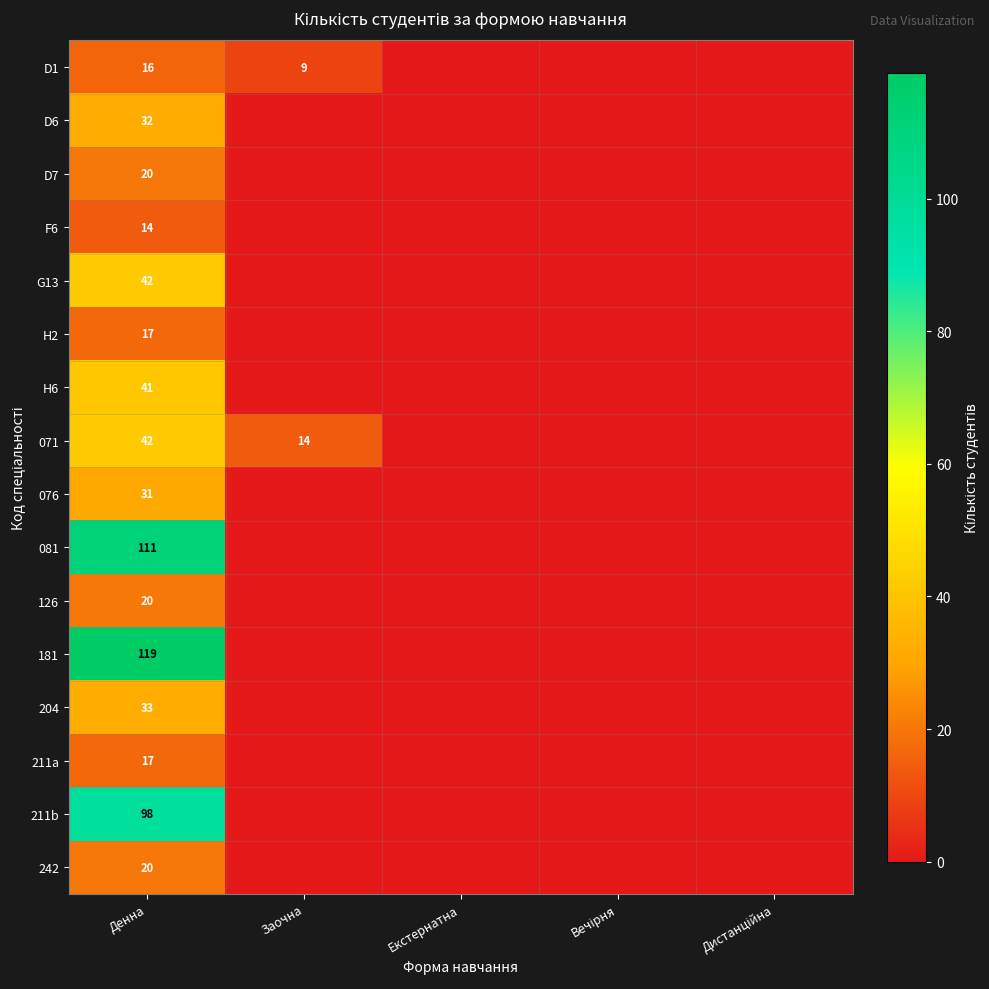

What is the difference between the 071 values at Дистанційна and Денна?

42